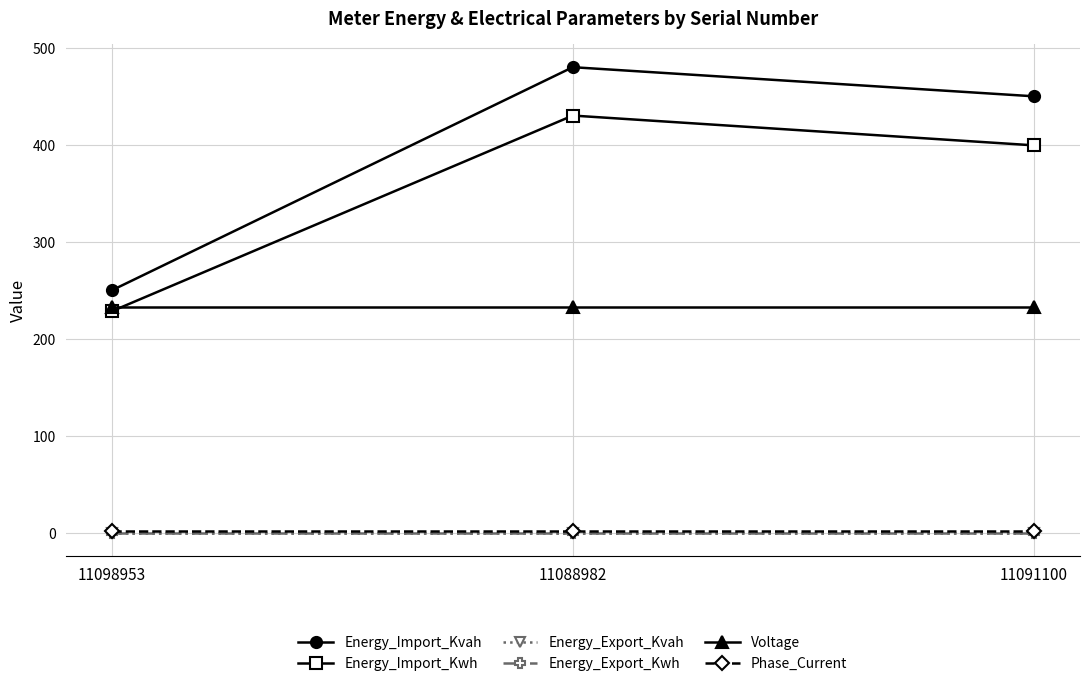

Is it true that Phase_Current equals 2.9 at 11091100?

False